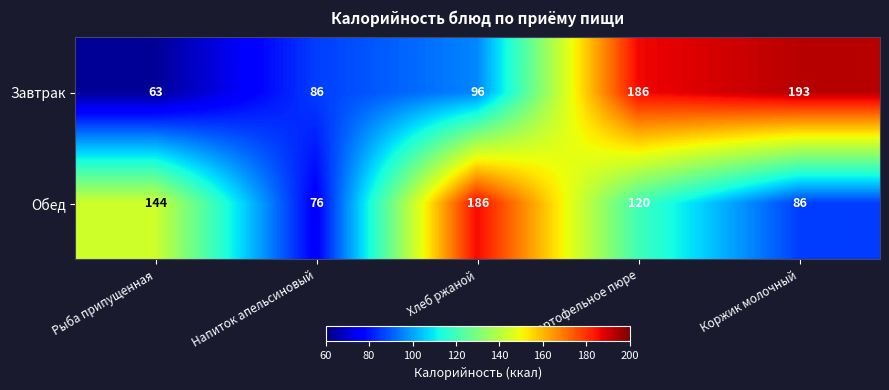

At which label does Обед reach its minimum?

Напиток апельсиновый